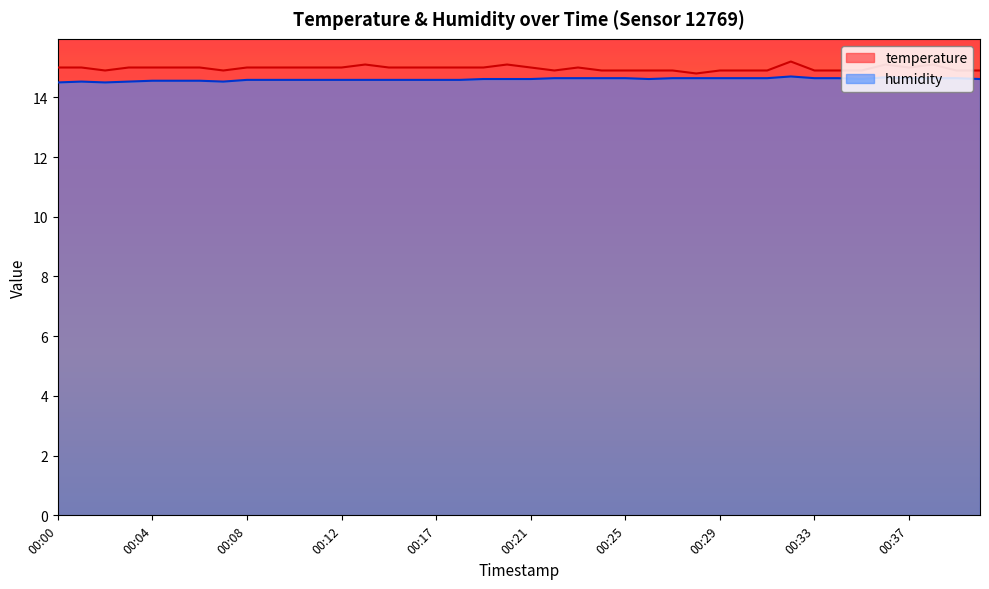

Reading left to right, list all the values displayed in this chart.

temperature: 15.0	15.0	14.9	15.0	15.0	15.0	15.0	14.9	15.0	15.0	15.0	15.0	15.0	15.1	15.0	15.0	15.0	15.0	15.0	15.1	15.0	14.9	15.0	14.9	14.9	14.9	14.9	14.8	14.9	14.9	14.9	15.2	14.9	14.9	14.9	15.1	15.0	15.1	14.9	14.9
humidity: 14.5	14.5	14.5	14.5	14.6	14.6	14.6	14.5	14.6	14.6	14.6	14.6	14.6	14.6	14.6	14.6	14.6	14.6	14.6	14.6	14.6	14.6	14.6	14.6	14.6	14.6	14.6	14.6	14.6	14.6	14.6	14.7	14.6	14.6	14.6	14.7	14.6	14.6	14.6	14.6